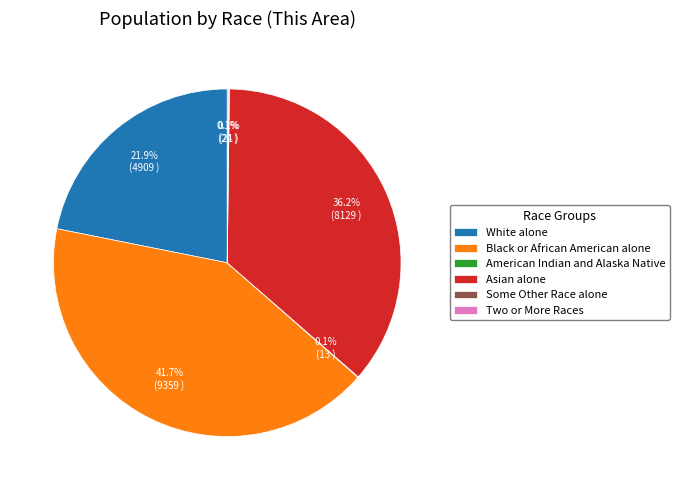

What percentage is the Black or African American alone slice, to the nearest percent?

42%